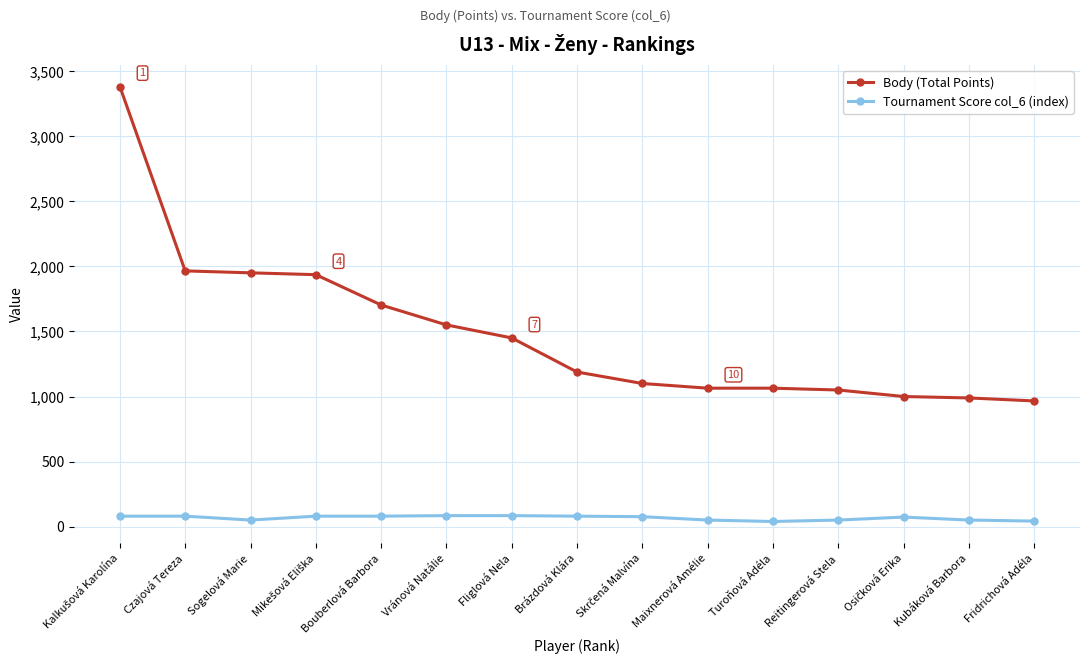

Rank the series by their maximum value, from lowest to highest.

Tournament Score col_6 (index), Body (Total Points)